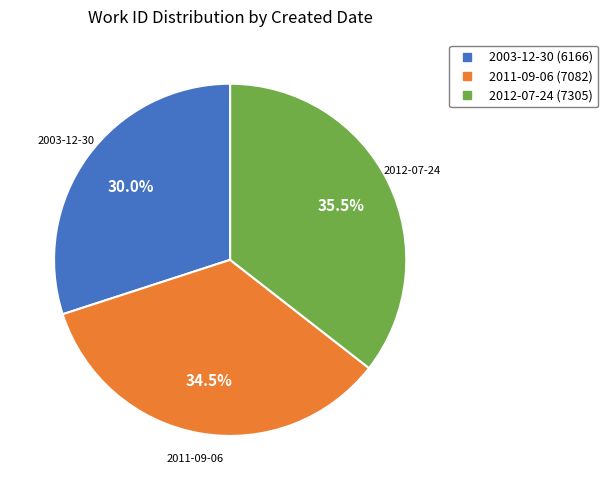

Is it true that 2003-12-30 is 16% of the pie?

False